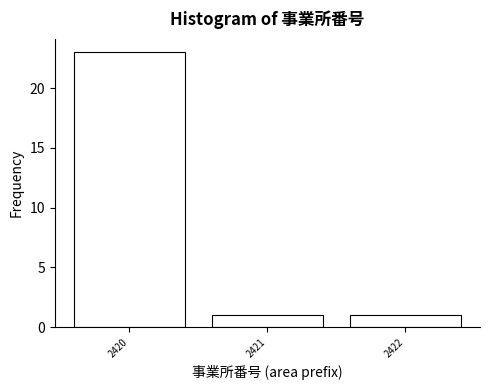

Reading left to right, extract all data points from this chart.

2420=23	2421=1	2422=1